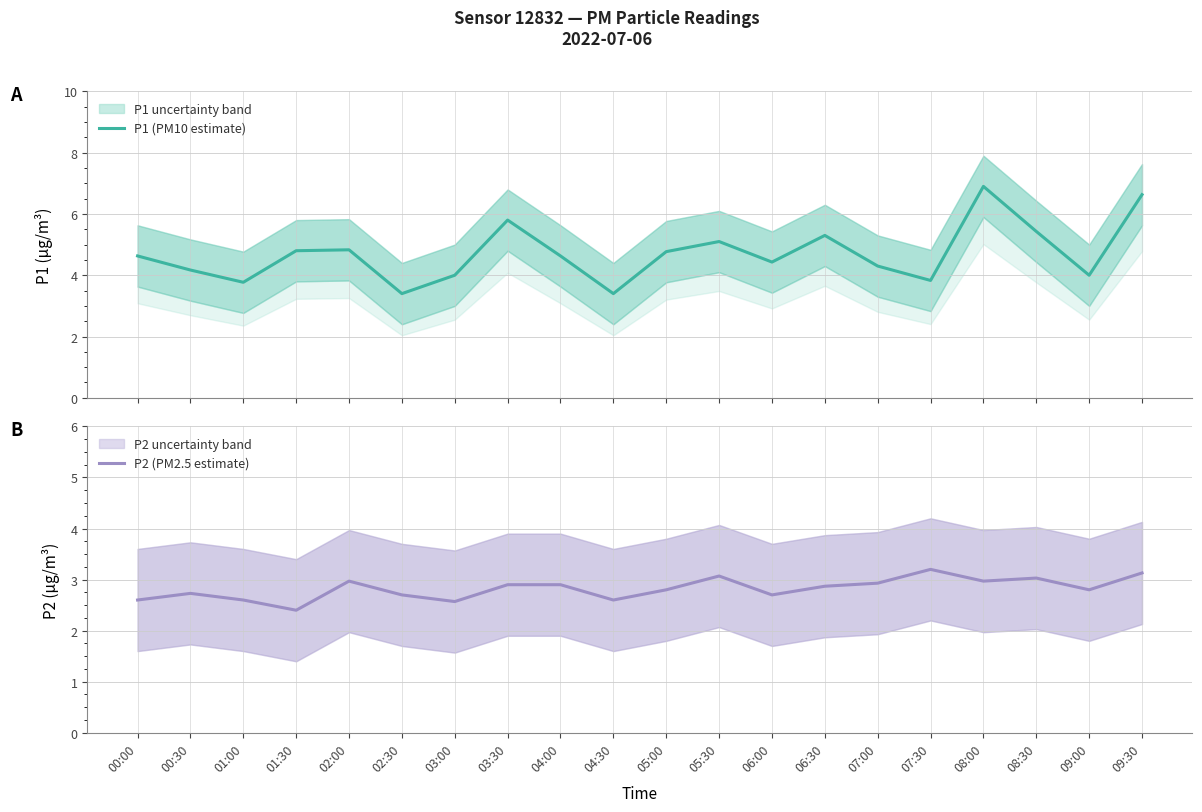

At how many categories does at least one series exceed 6?

2